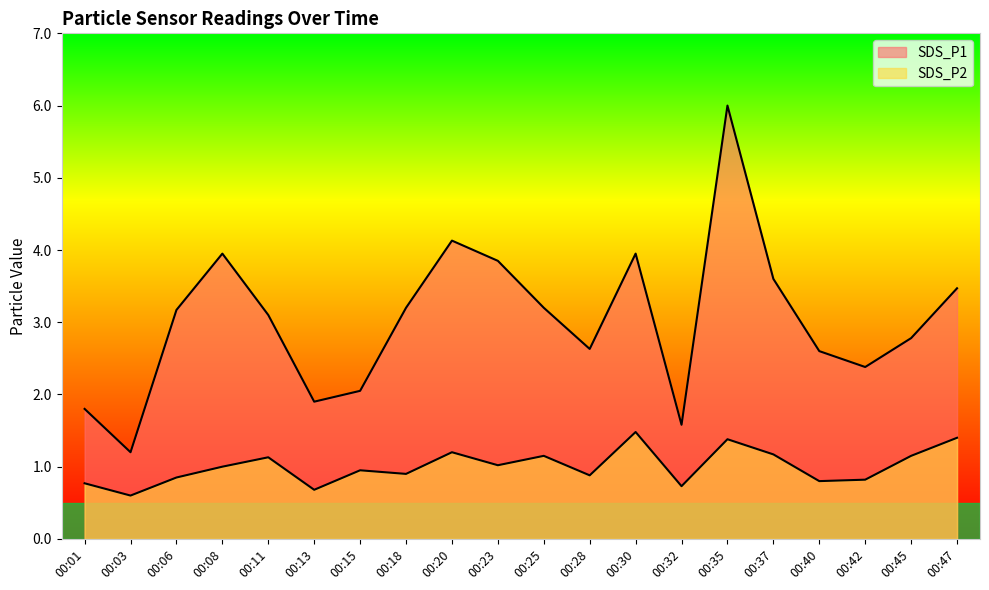

At which label does SDS_P2 first exceed 1?

00:11